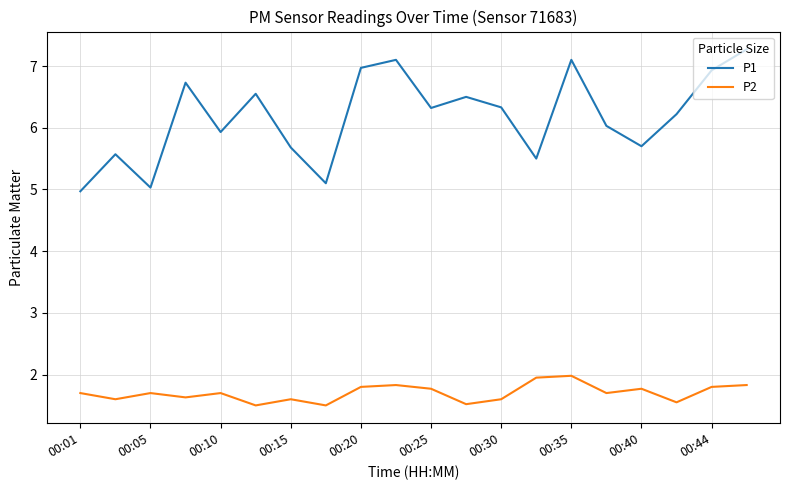

Which series has the largest range (max minus min)?

P1